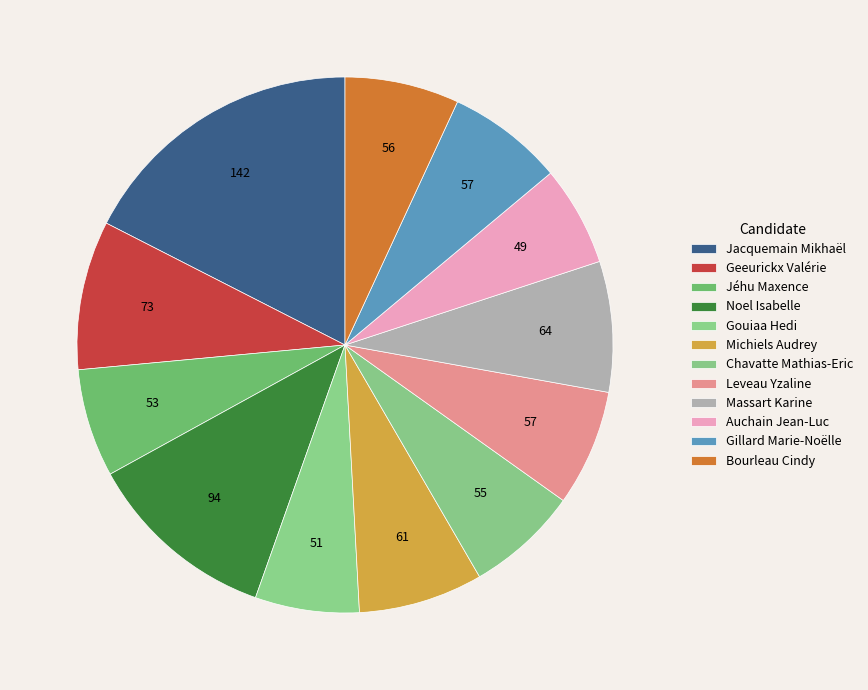

Which category has the biggest portion of the pie?

Jacquemain Mikhaël